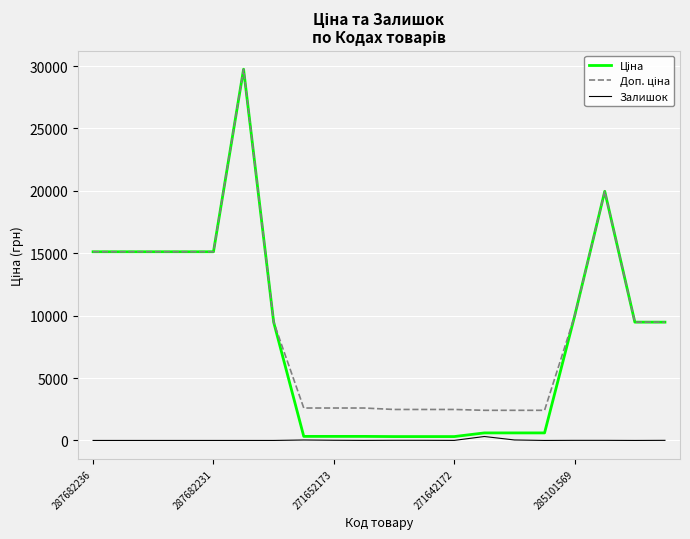

What is the label of the 20th point from the right?

287682236